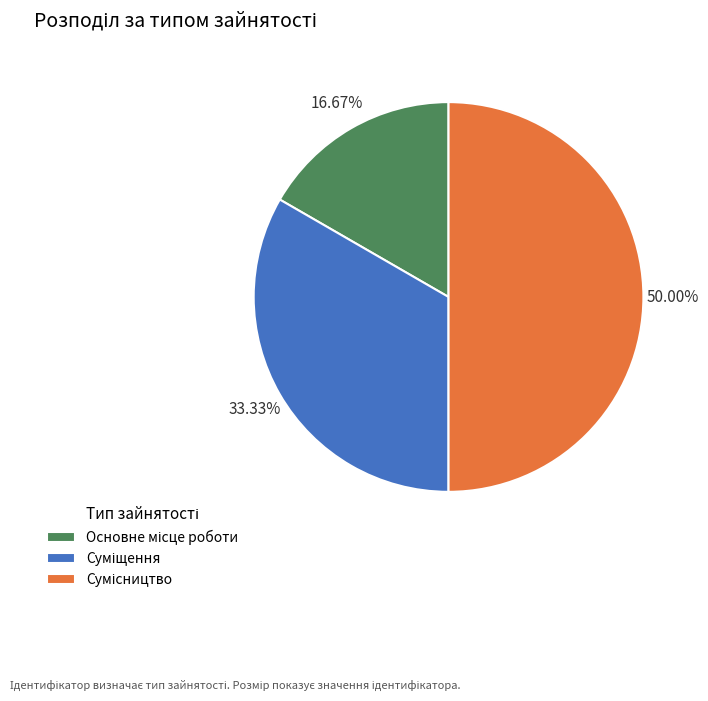

Is the sum of Основне місце роботи and Сумісництво greater than half?

Yes